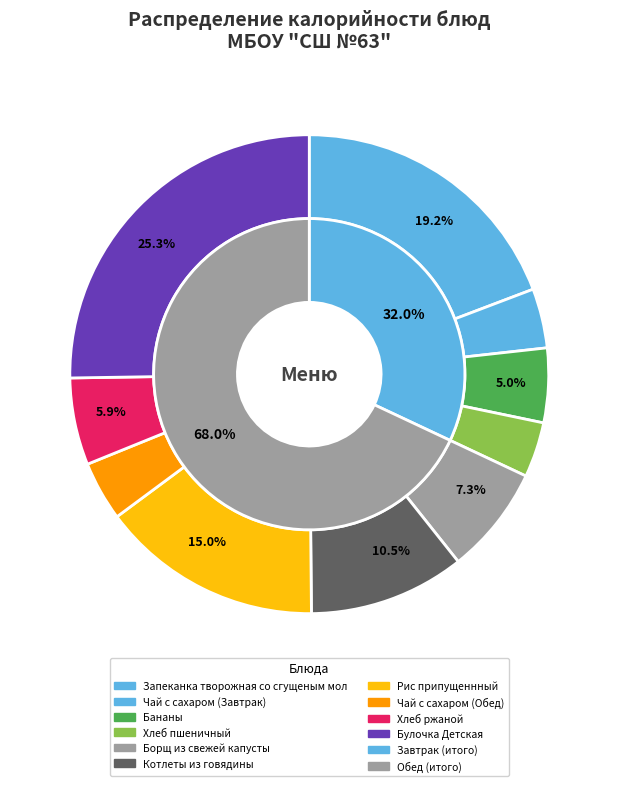

Between Котлеты из говядины and Бананы, which is larger?

Котлеты из говядины